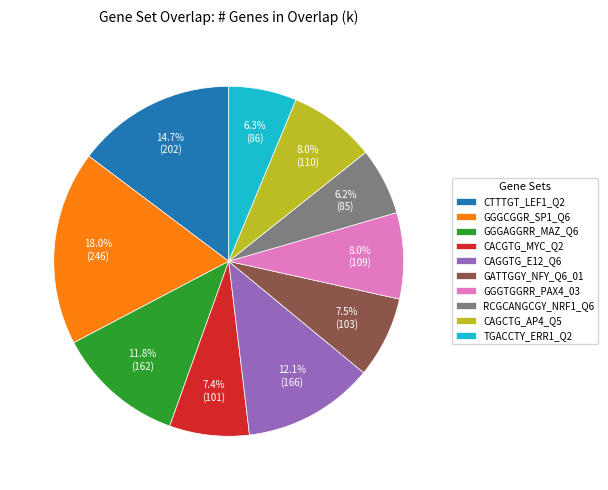

Which slice is the largest?

GGGCGGR_SP1_Q6